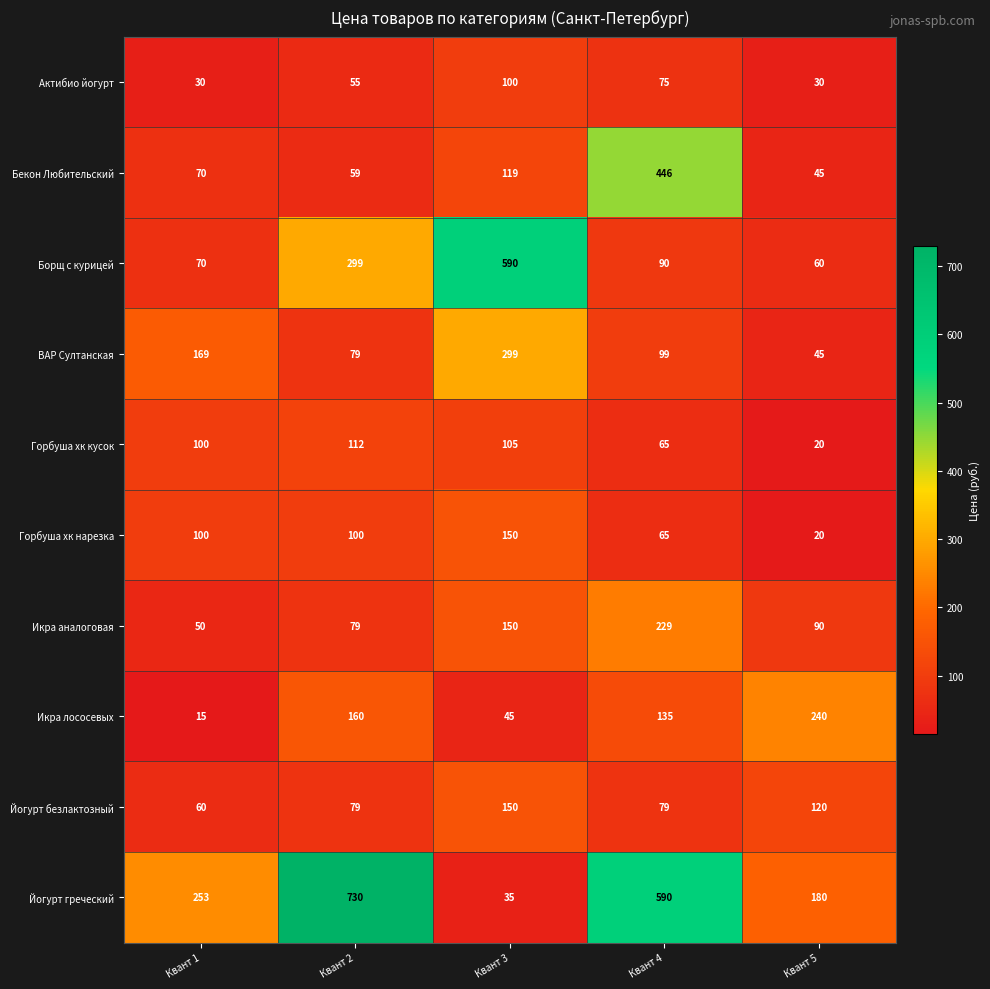

At how many categories does at least one series exceed 57?

5